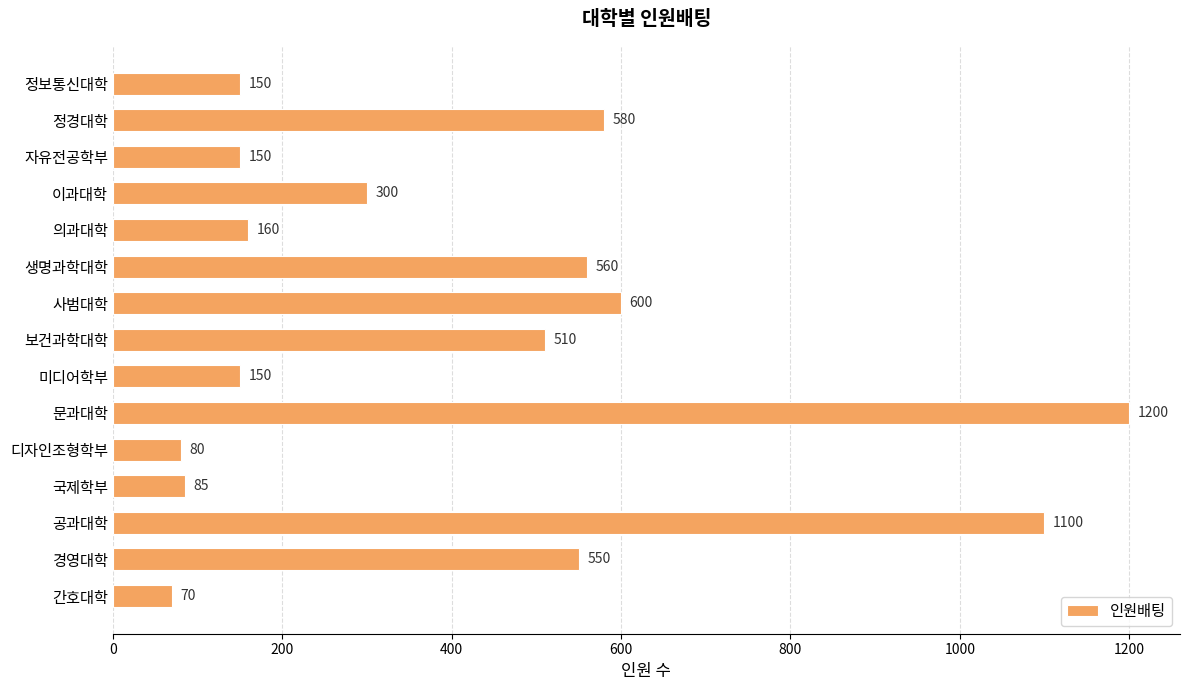

The chart shows a value of 32 at 미디어학부. True or false?

False